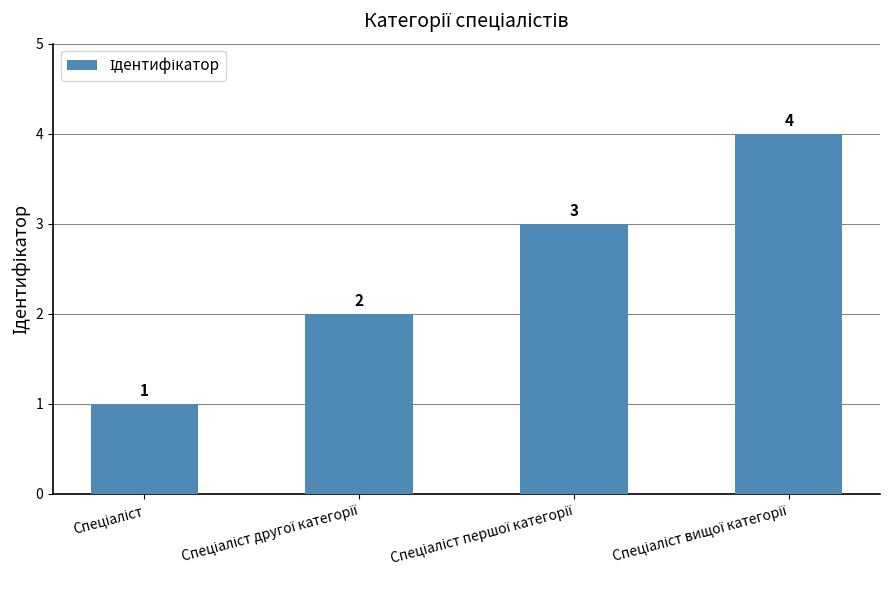

What is the difference between the maximum and minimum values?

3